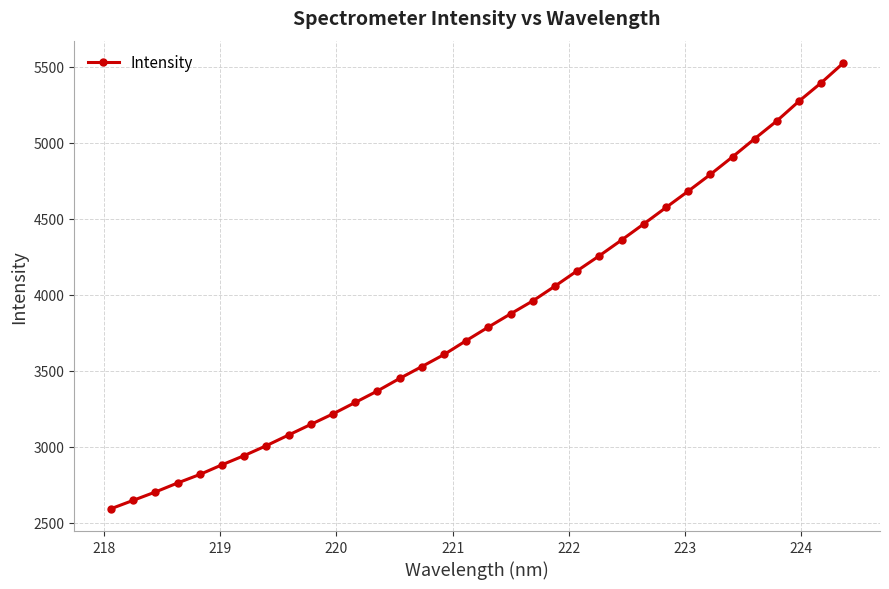

What is the smallest value displayed?

2591.4